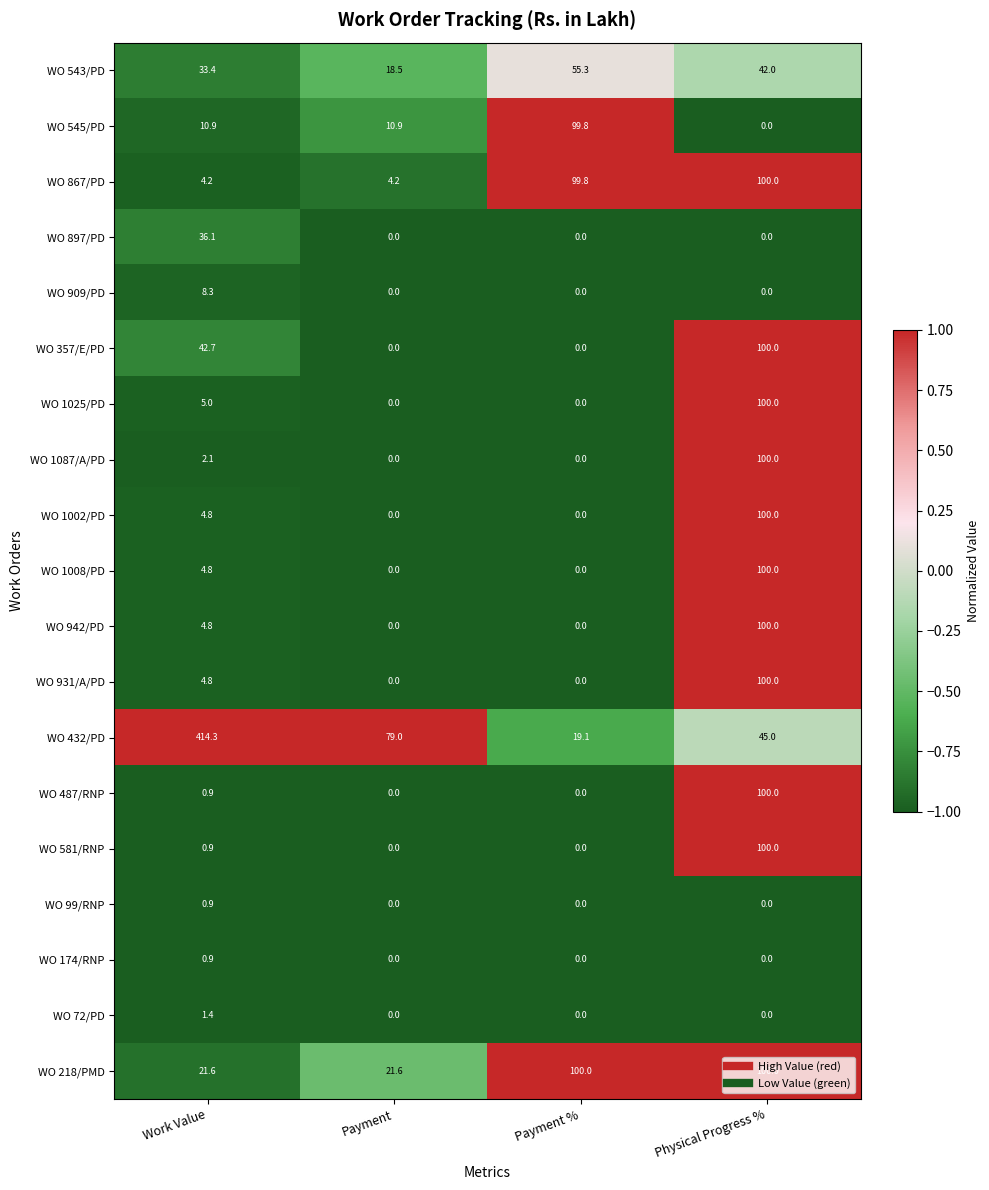

Count the number of categories in the chart.

4